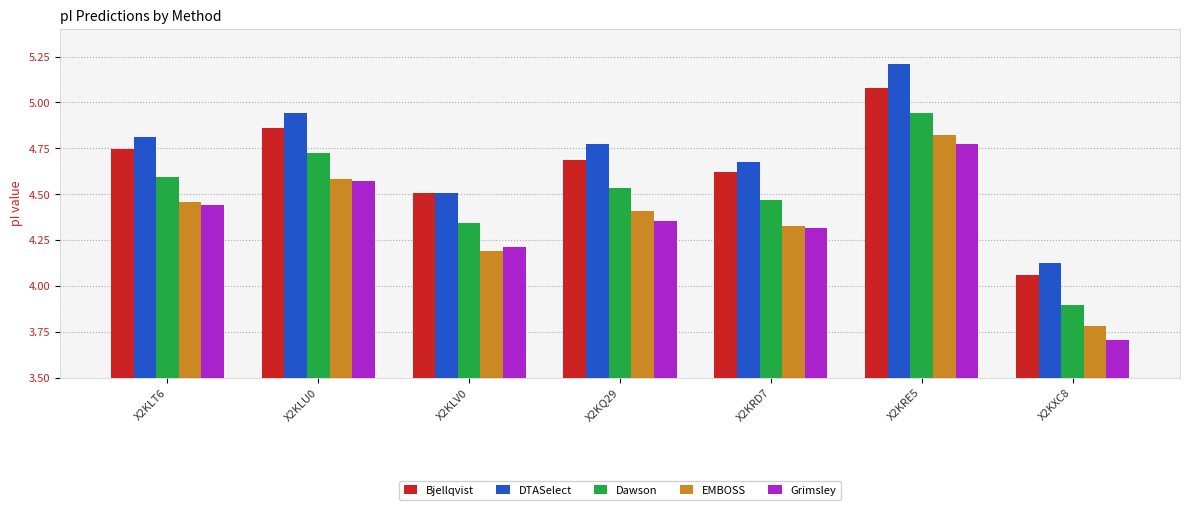

Is it true that DTASelect equals 6.3 at X2KXC8?

False